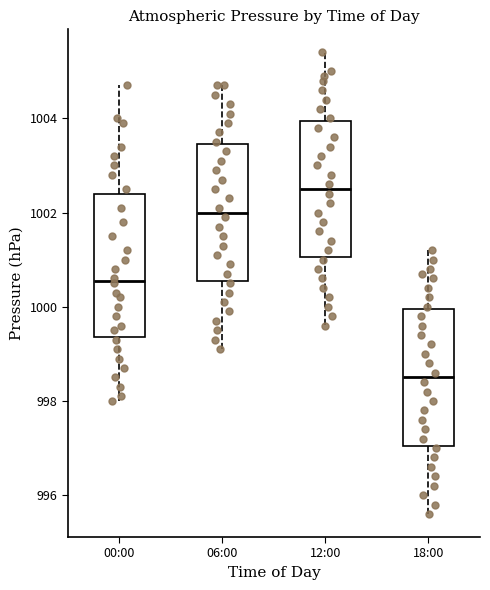

Reading left to right, transcribe this box plot: for each box, give where its median line is, the range the box spans, and where its two whiskers end, as read against the y-axis. The values are not printed on the chart, so give them approximately, as read against the axis.

00:00: median 1000.6, box 999.4 to 1002.4, whiskers 998.0 to 1004.8
06:00: median 1002.0, box 1000.6 to 1003.4, whiskers 999.2 to 1004.8
12:00: median 1002.6, box 1001.0 to 1004.0, whiskers 999.6 to 1005.4
18:00: median 998.6, box 997.0 to 1000.0, whiskers 995.6 to 1001.2